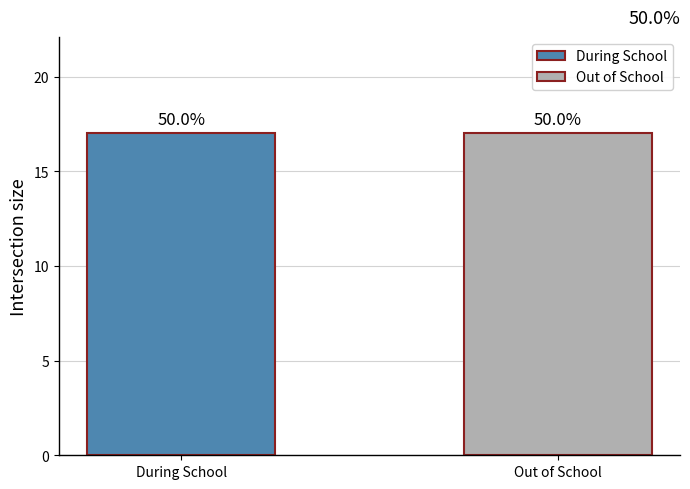

What are all the series names shown in the legend?

During School, Out of School